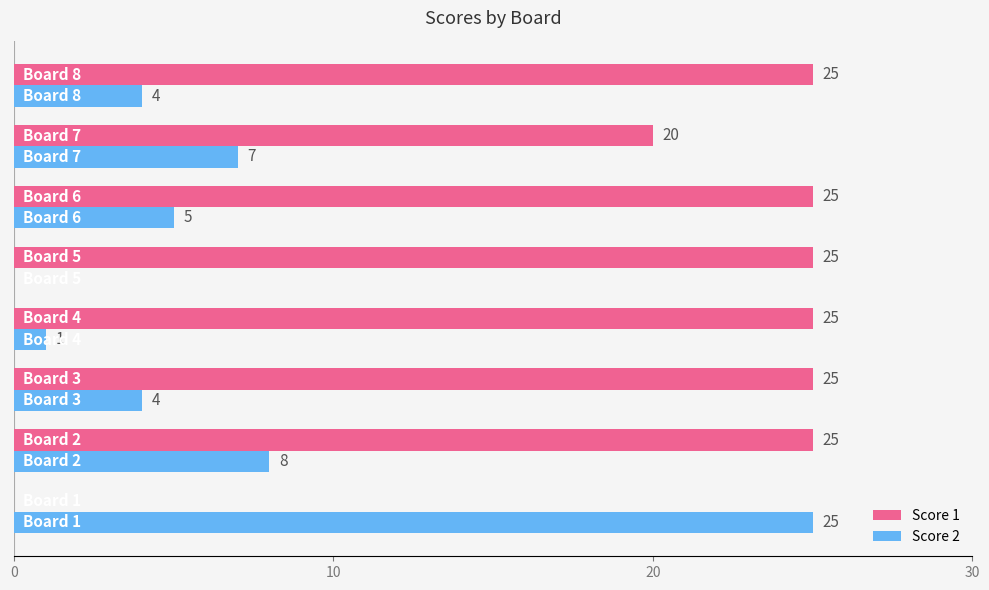

What is the maximum value for Score 1?

25